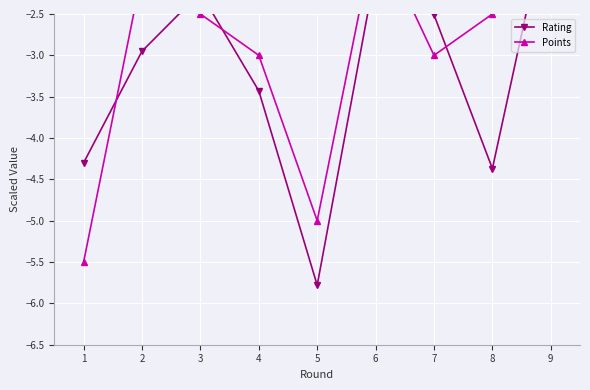

True or false: Points has a value of -0.9 at 7.

False